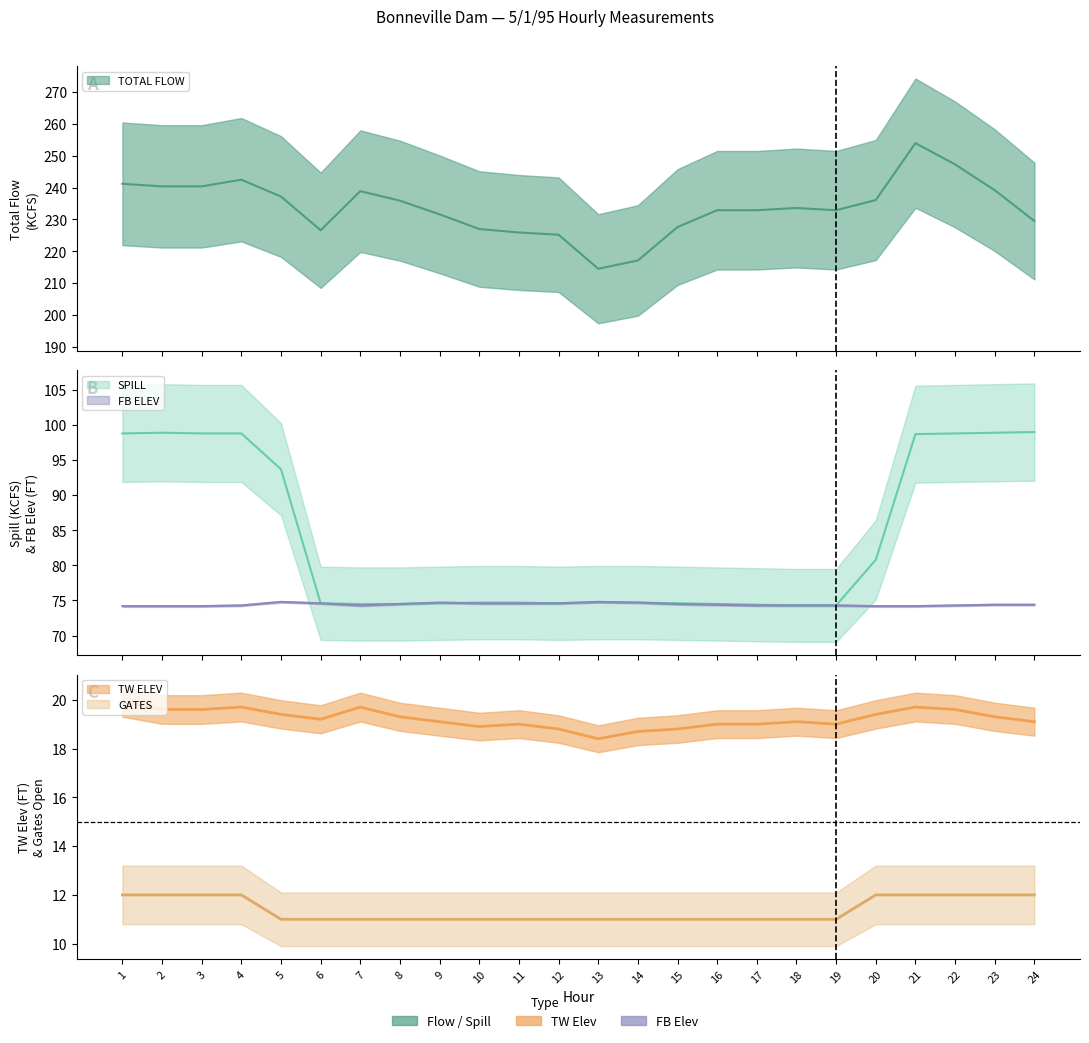

How many lines are shown in the chart?

5